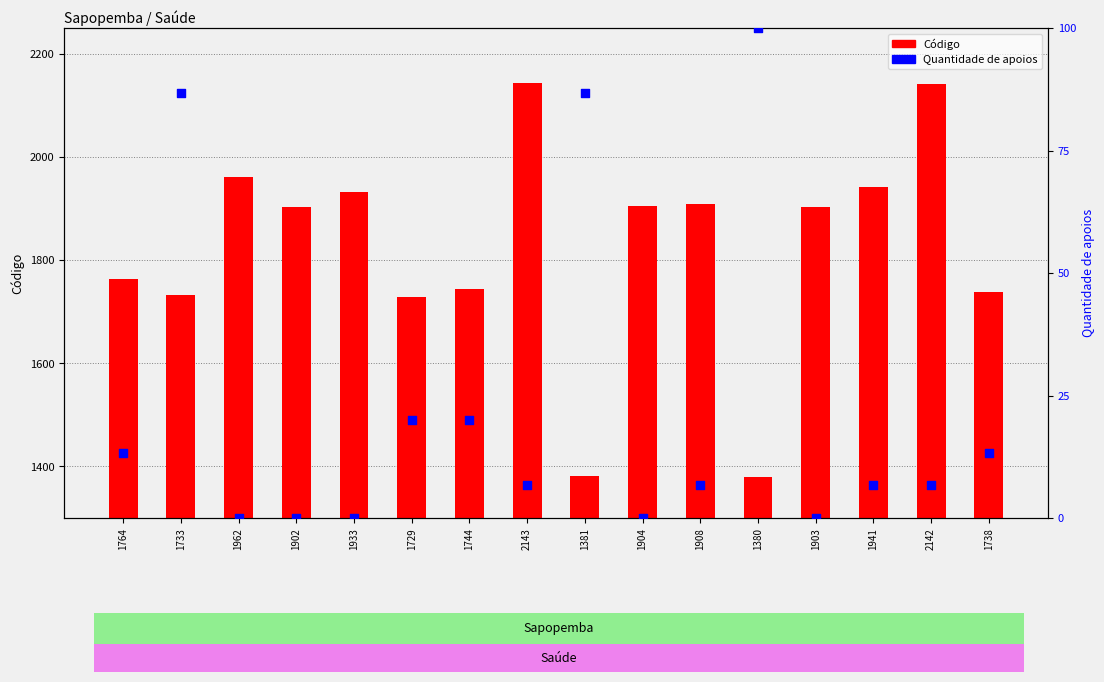

At how many categories does at least one series exceed 1934?

4